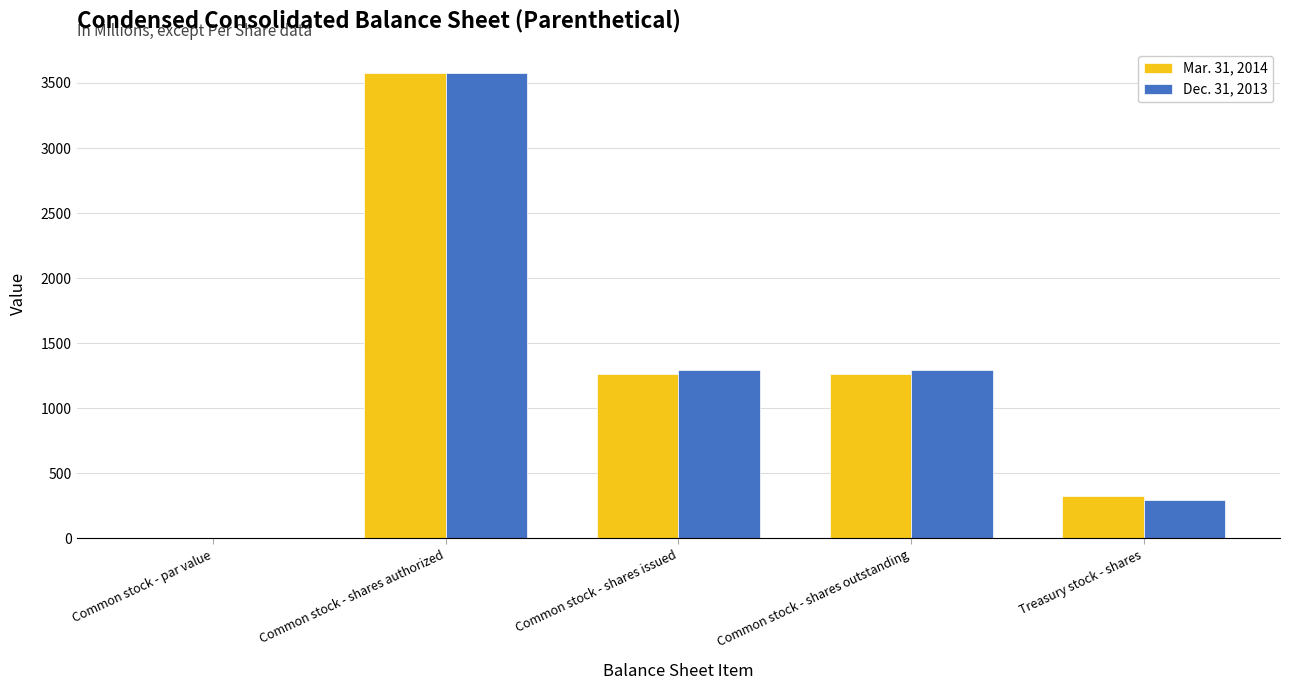

Are the bars grouped side by side (vs. stacked)?

Yes